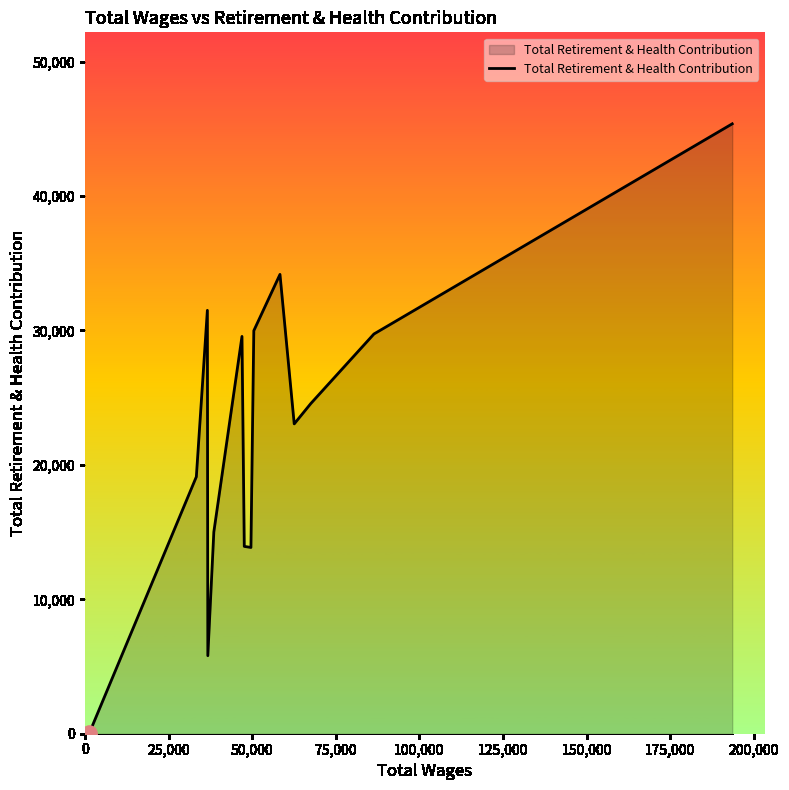

What is the greatest value displayed?

45374